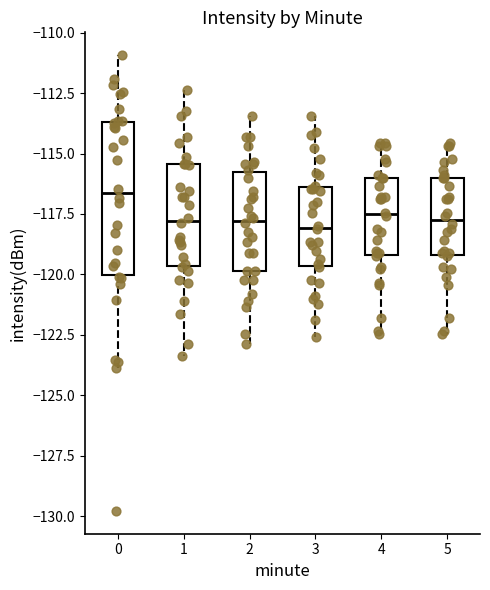

Reading left to right, transcribe this box plot: for each box, give where its median line is, the range the box spans, and where its two whiskers end, as read against the y-axis. The values are not printed on the chart, so give them approximately, as read against the axis.

0: median -116.5, box -120.0 to -113.5, whiskers -124.0 to -111.0
1: median -118.0, box -119.5 to -115.5, whiskers -123.5 to -112.5
2: median -118.0, box -120.0 to -116.0, whiskers -123.0 to -113.5
3: median -118.0, box -119.5 to -116.5, whiskers -122.5 to -113.5
4: median -117.5, box -119.0 to -116.0, whiskers -122.5 to -114.5
5: median -117.5, box -119.0 to -116.0, whiskers -122.5 to -114.5